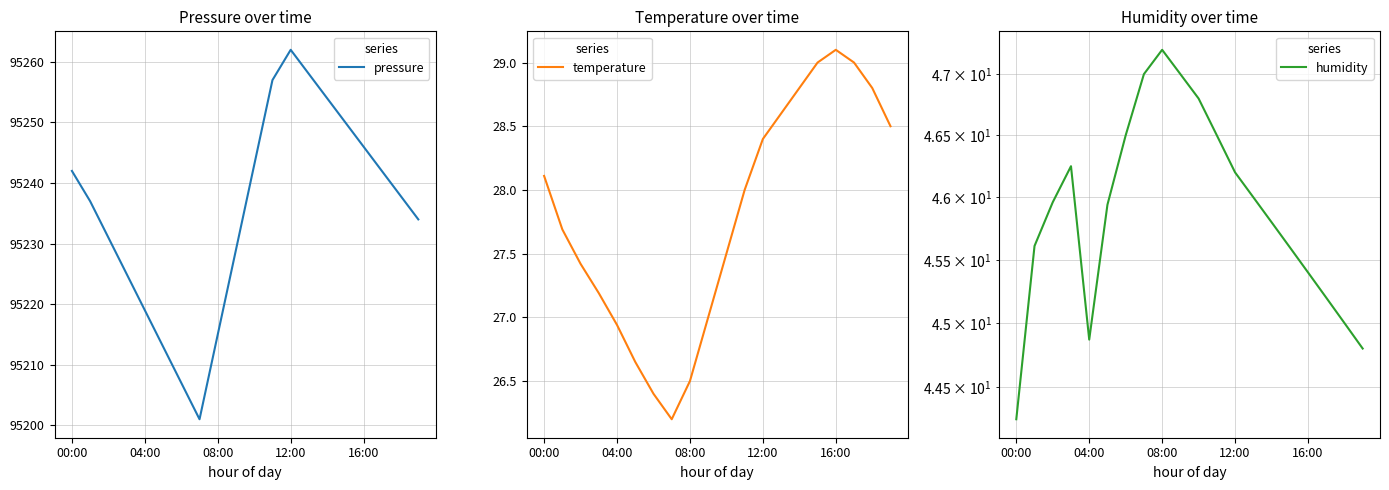

Reading left to right, what are all the values shown in this chart?

pressure: 95242.0	95237.0	95231.0	95225.0	95219.0	95213.0	95207.0	95201.0	95215.0	95229.0	95243.0	95257.0	95262.0	95258.0	95254.0	95250.0	95246.0	95242.0	95238.0	95234.0
temperature: 28.1	27.7	27.4	27.2	26.9	26.6	26.4	26.2	26.5	27.0	27.5	28.0	28.4	28.6	28.8	29.0	29.1	29.0	28.8	28.5
humidity: 44.2	45.6	46.0	46.2	44.9	45.9	46.5	47.0	47.2	47.0	46.8	46.5	46.2	46.0	45.8	45.6	45.4	45.2	45.0	44.8